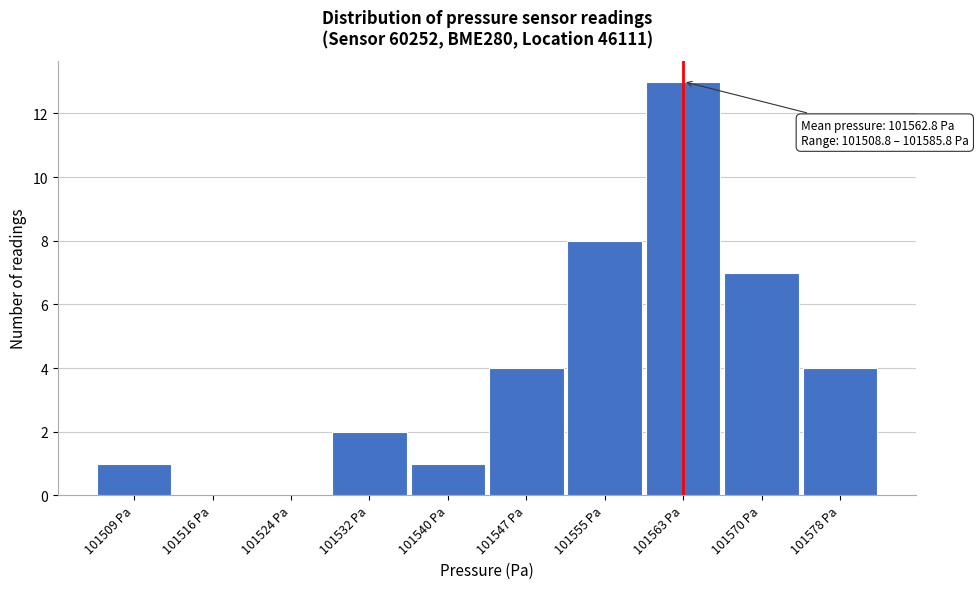

Reading left to right, transcribe all the data shown in this chart.

101509 Pa=1	101516 Pa=0	101524 Pa=0	101532 Pa=2	101540 Pa=1	101547 Pa=4	101555 Pa=8	101563 Pa=13	101570 Pa=7	101578 Pa=4